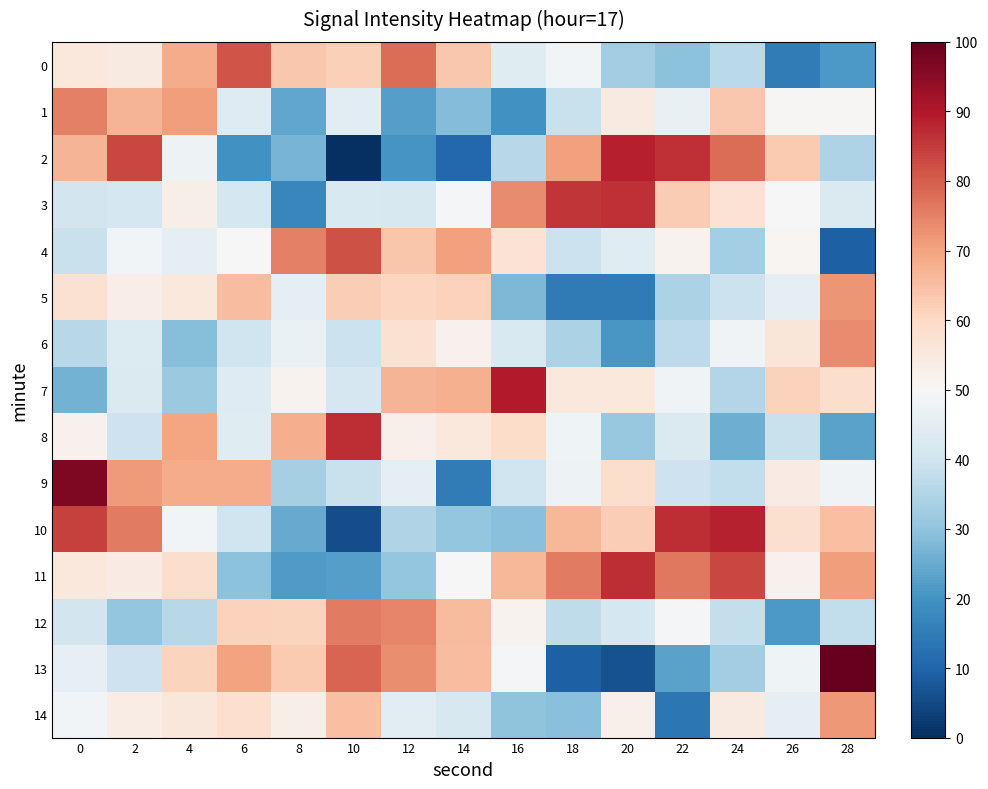

What is the spread (max minus min) of values at 16?

70.0